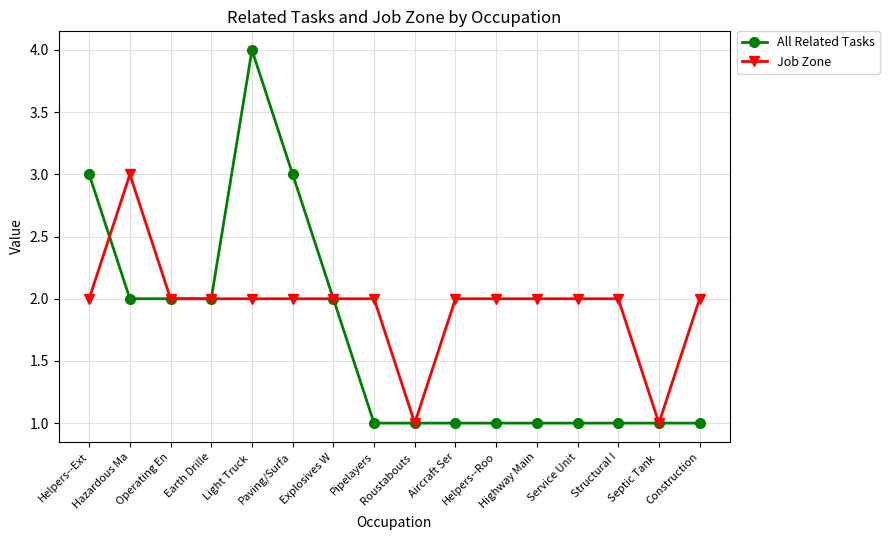

True or false: All Related Tasks has more than 0 points higher than both neighbors.

True